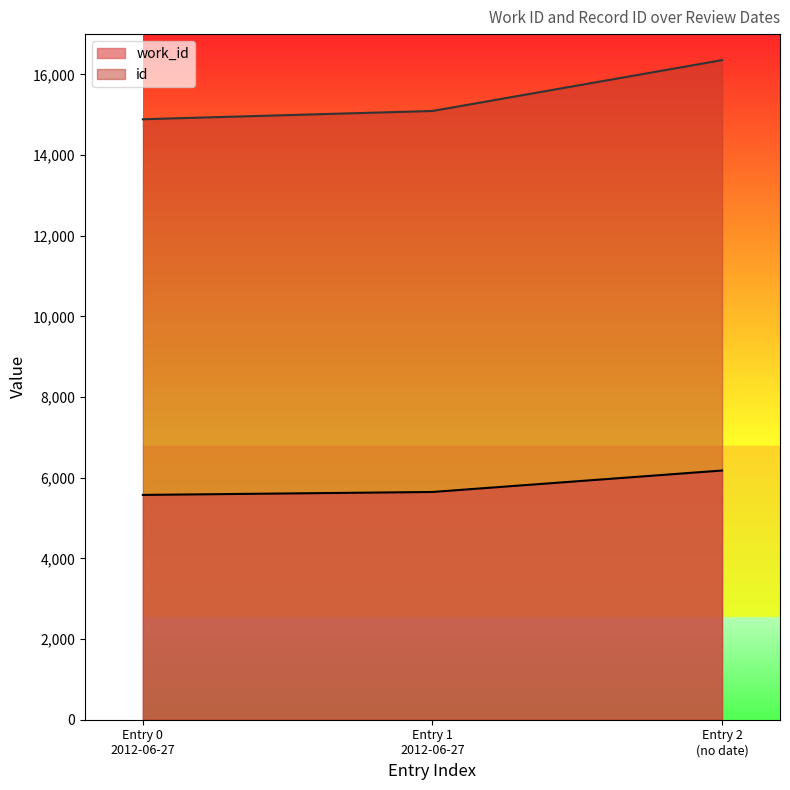

Does the chart display data point markers on the line(s)?

No